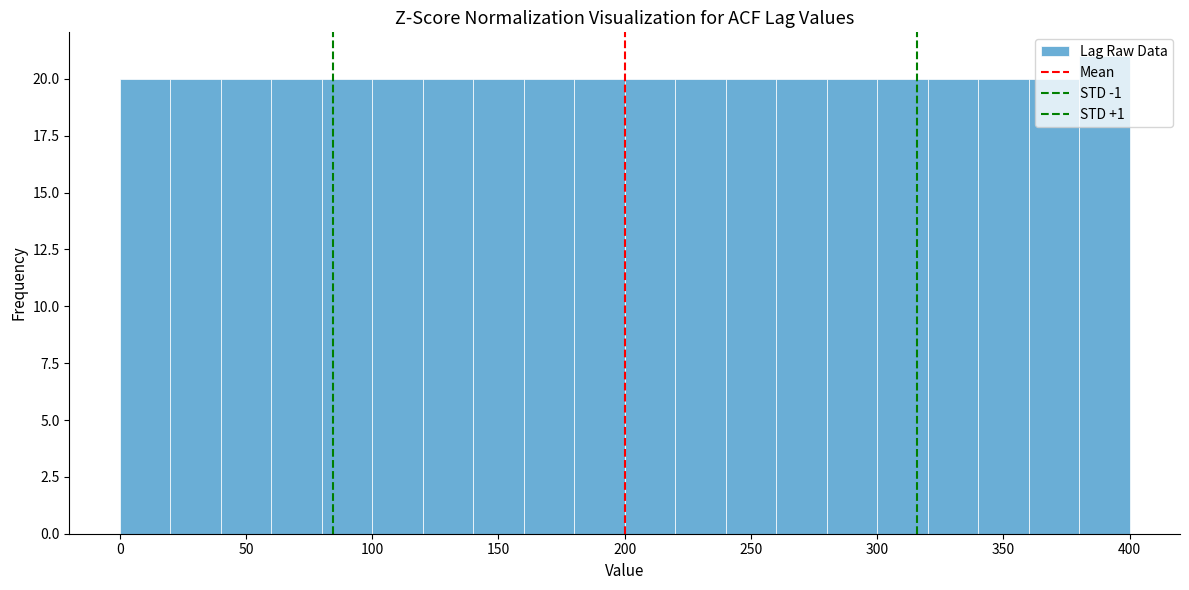

Reading left to right, transcribe this chart: for each bar, give the range it covers on the x-axis and its height. The values are not printed on the chart, so give them approximately, as read against the axis.

0 to 20: 20
20 to 40: 20
40 to 60: 20
60 to 80: 20
80 to 100: 20
100 to 120: 20
120 to 140: 20
140 to 160: 20
160 to 180: 20
180 to 200: 20
200 to 220: 20
220 to 240: 20
240 to 260: 20
260 to 280: 20
280 to 300: 20
300 to 320: 20
320 to 340: 20
340 to 360: 20
360 to 380: 20
380 to 400: 21